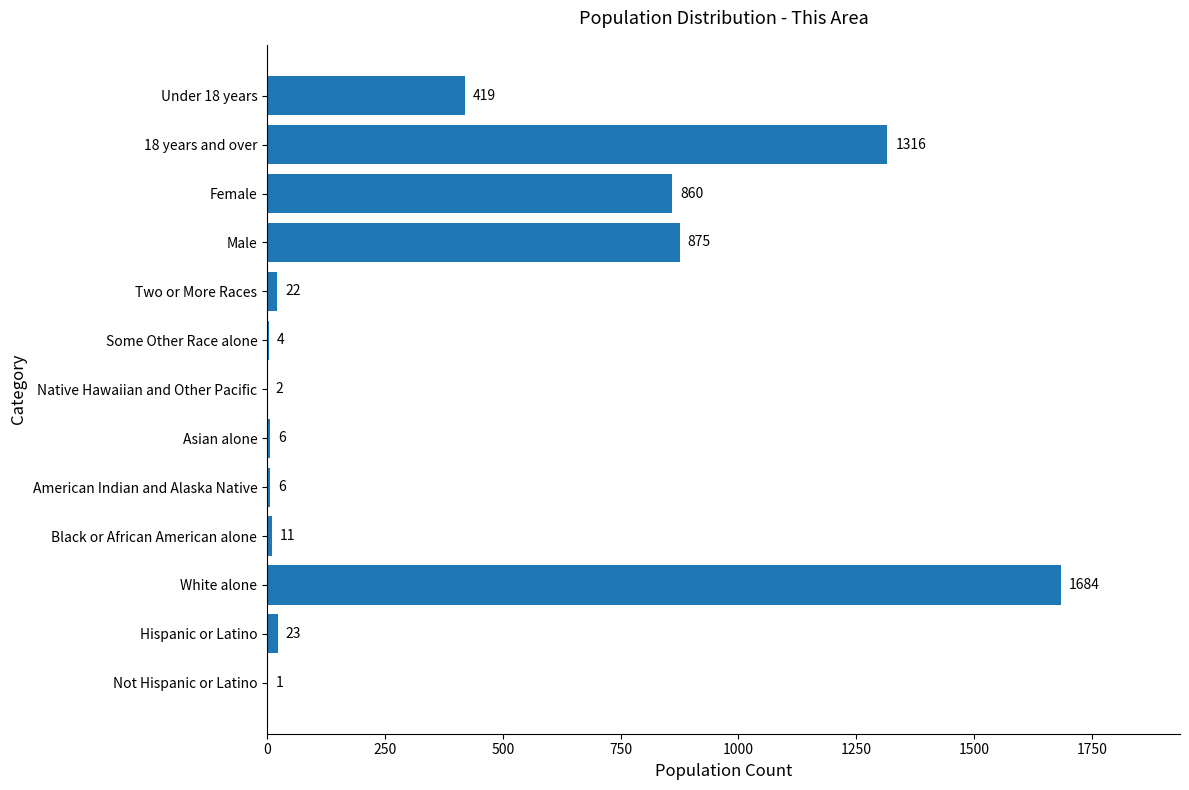

Where is the data nearest to the value 842?

Female